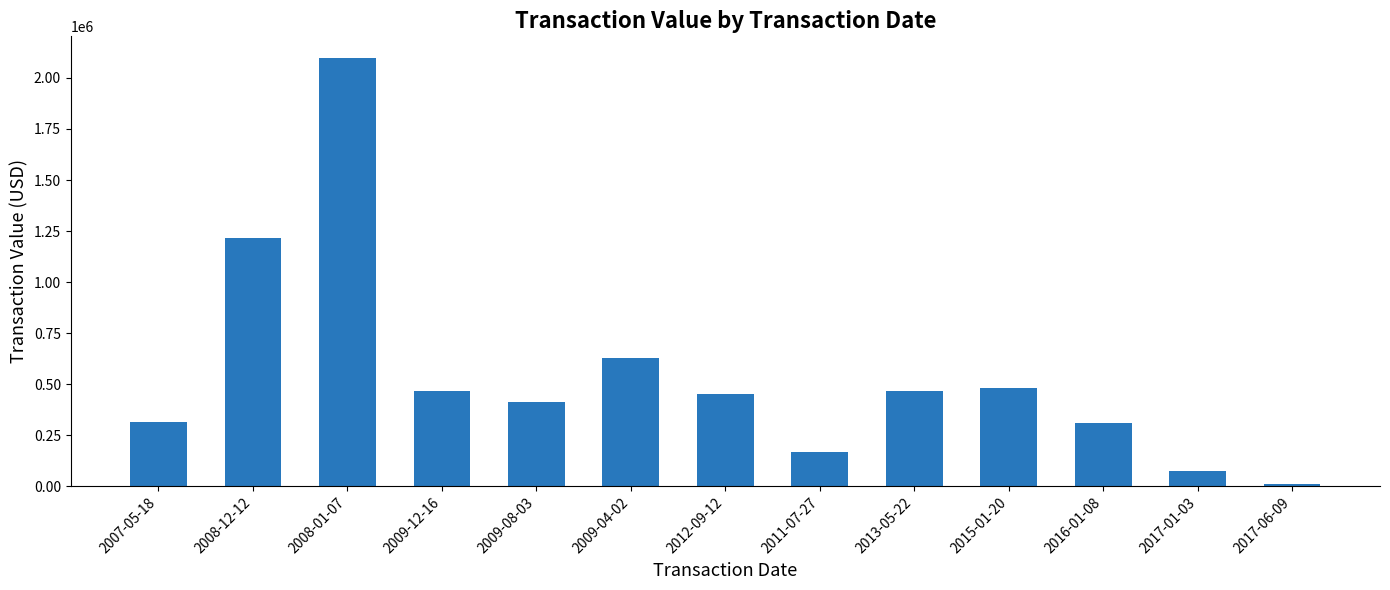

At which label is the value closest to 1056045?

2008-12-12